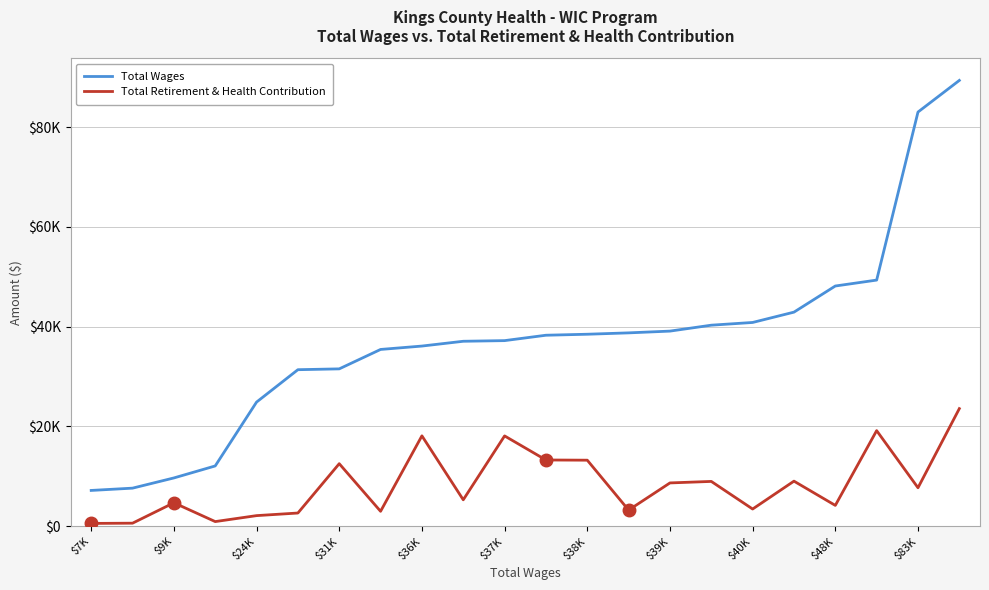

What is the label of the 21st point from the right?

$9K